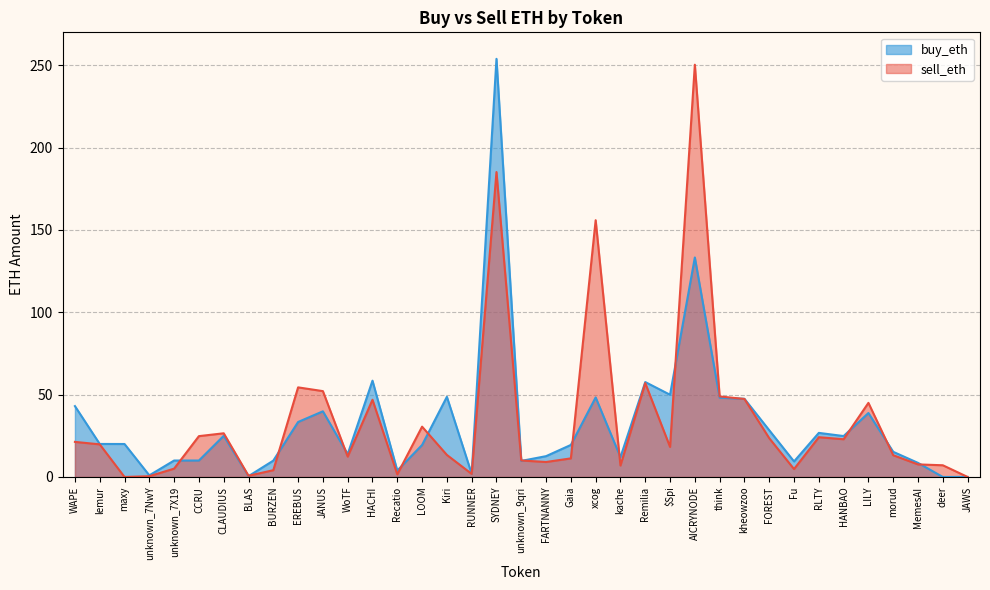

What are all the series names shown in the legend?

sell_eth, buy_eth